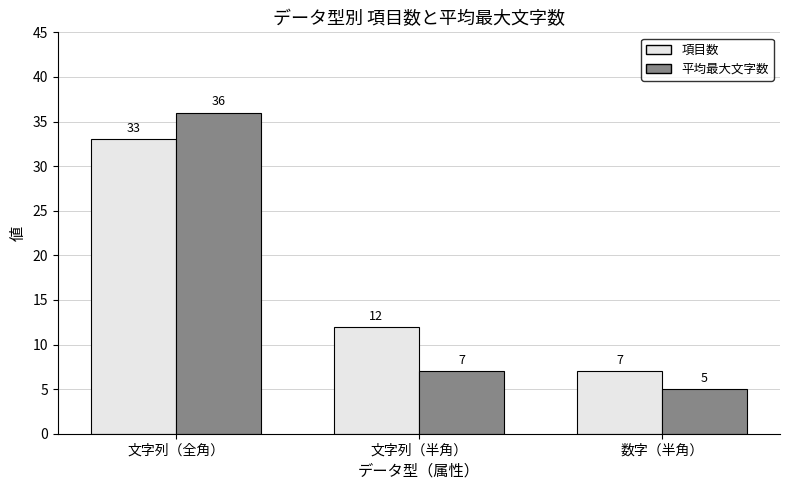

What position from the left is 数字（半角）?

3